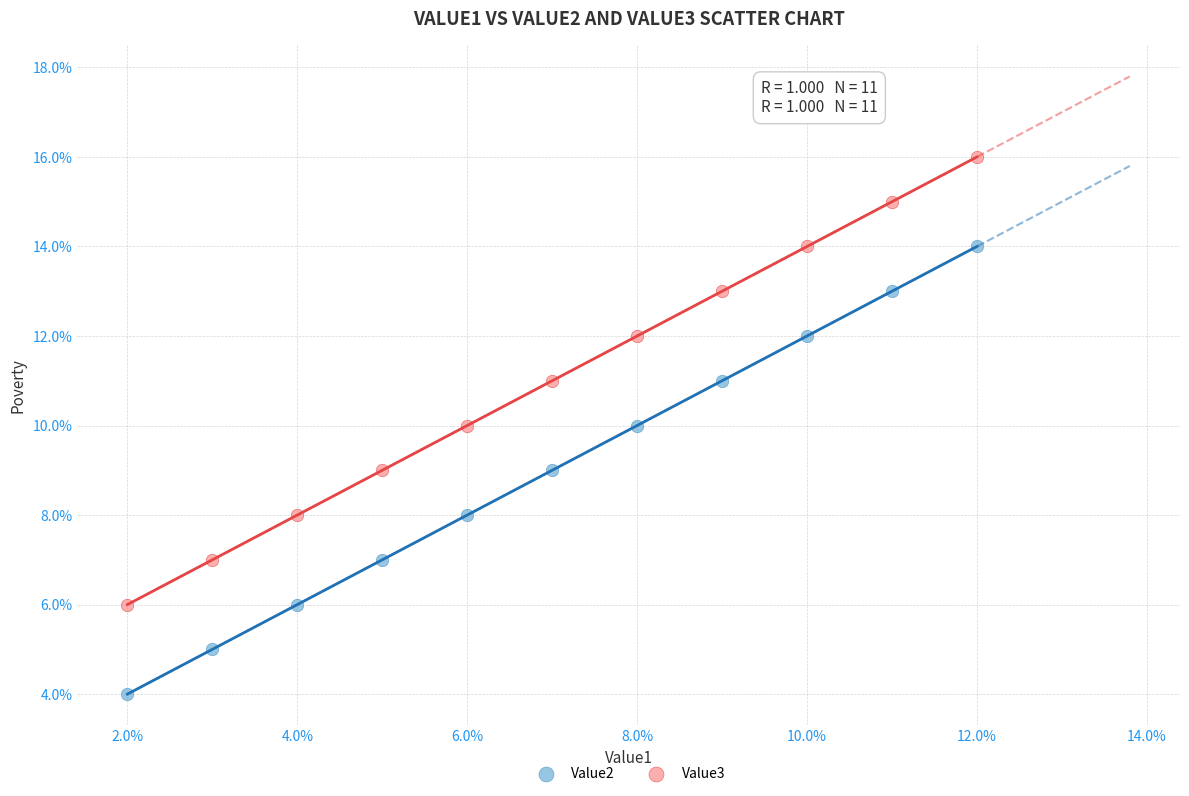

Which series contains the highest Y value?

Value3